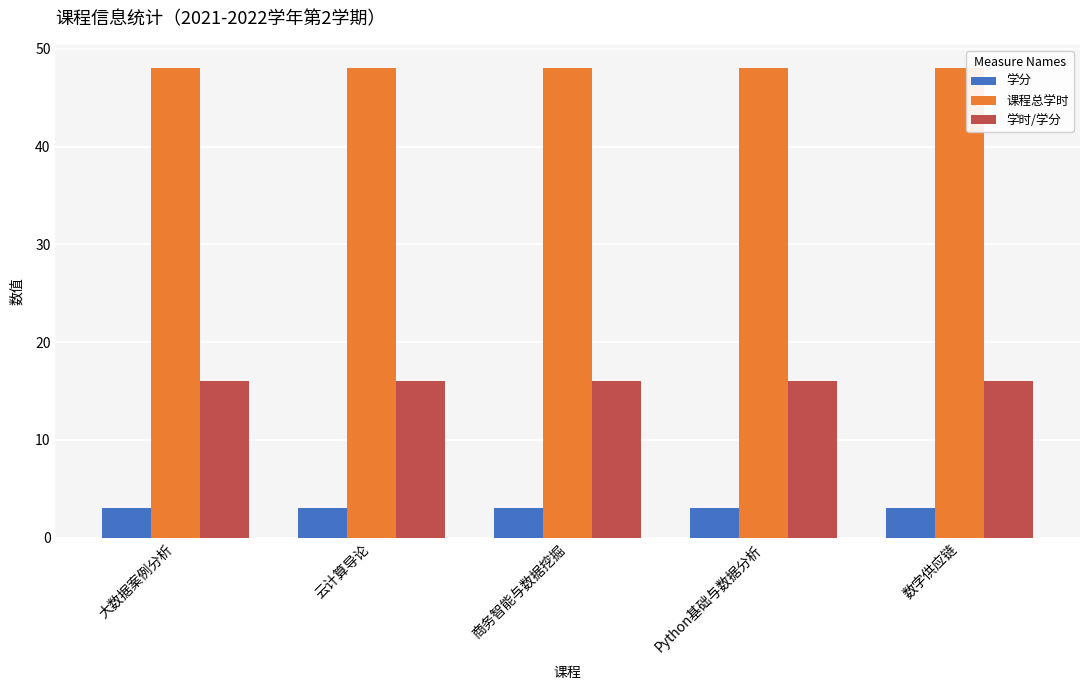

What is the difference between the highest and lowest values at 云计算导论?

45